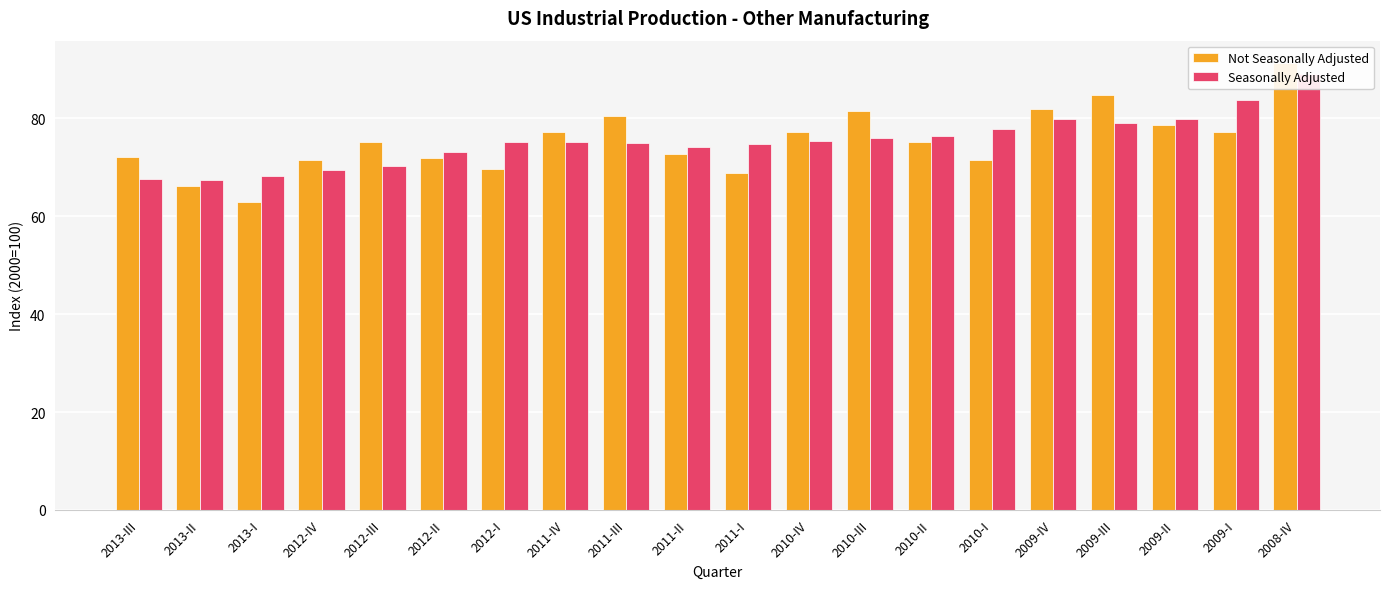

What is the maximum value for Not Seasonally Adjusted?

91.3